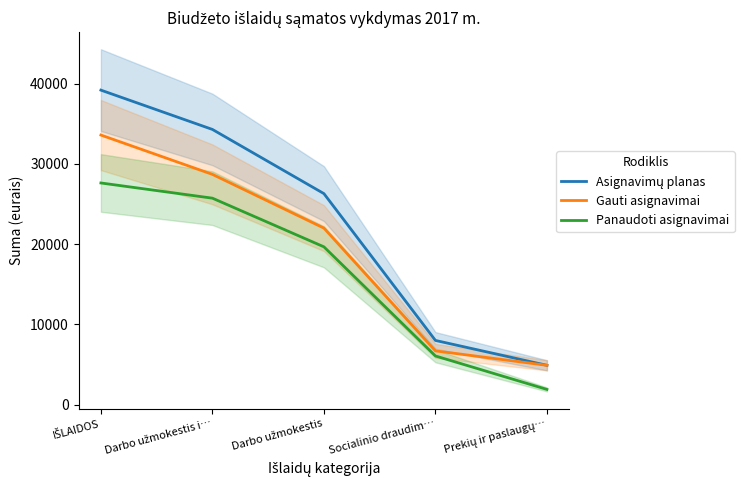

Reading right to left, what are all the values shown in this chart?

Asignavimų planas: 4900.0	8000.0	26300.0	34300.0	39200.0
Gauti asignavimai: 4900.0	6700.0	22000.0	28700.0	33600.0
Panaudoti asignavimai: 1895.4	6065.0	19667.7	25732.7	27628.0